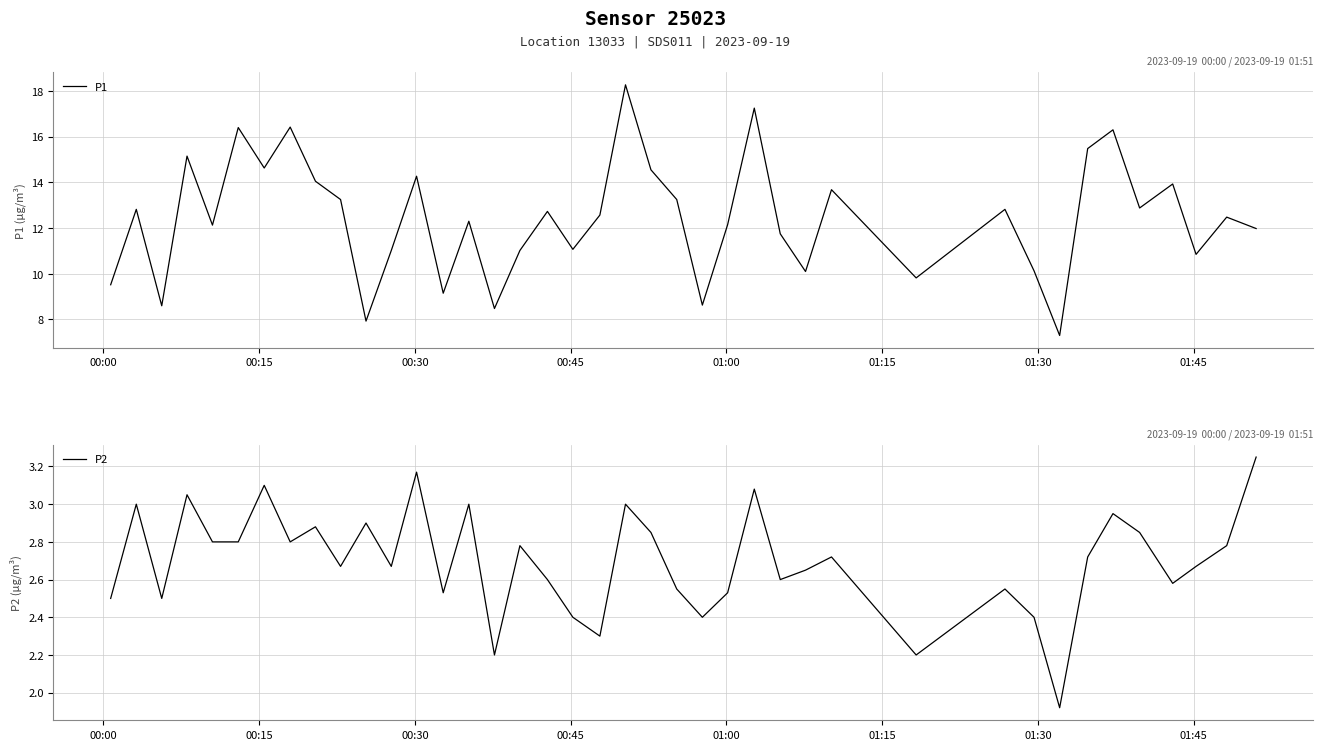

What is the lowest value of the P1 series?

7.3